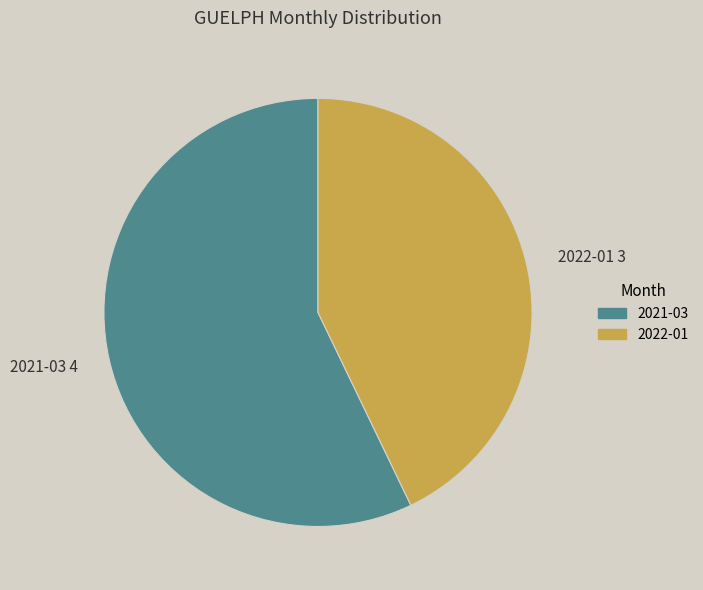

Between 2022-01 3 and 2021-03 4, which is larger?

2021-03 4